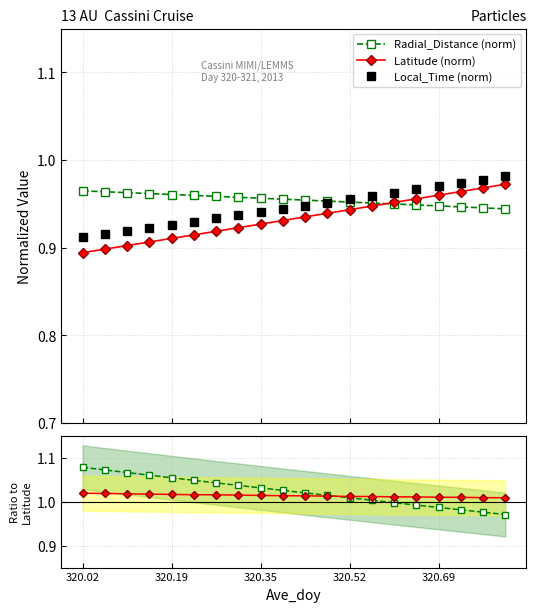

True or false: Latitude (norm) and Local_Time (norm) intersect in this chart.

False